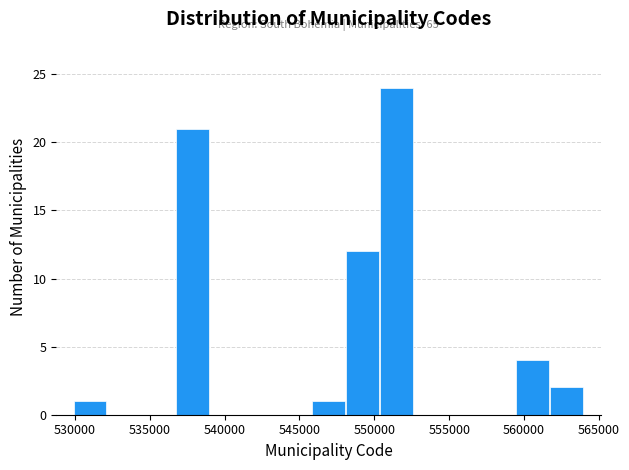

Which range on the x-axis has the tallest bar?

550500 to 552500